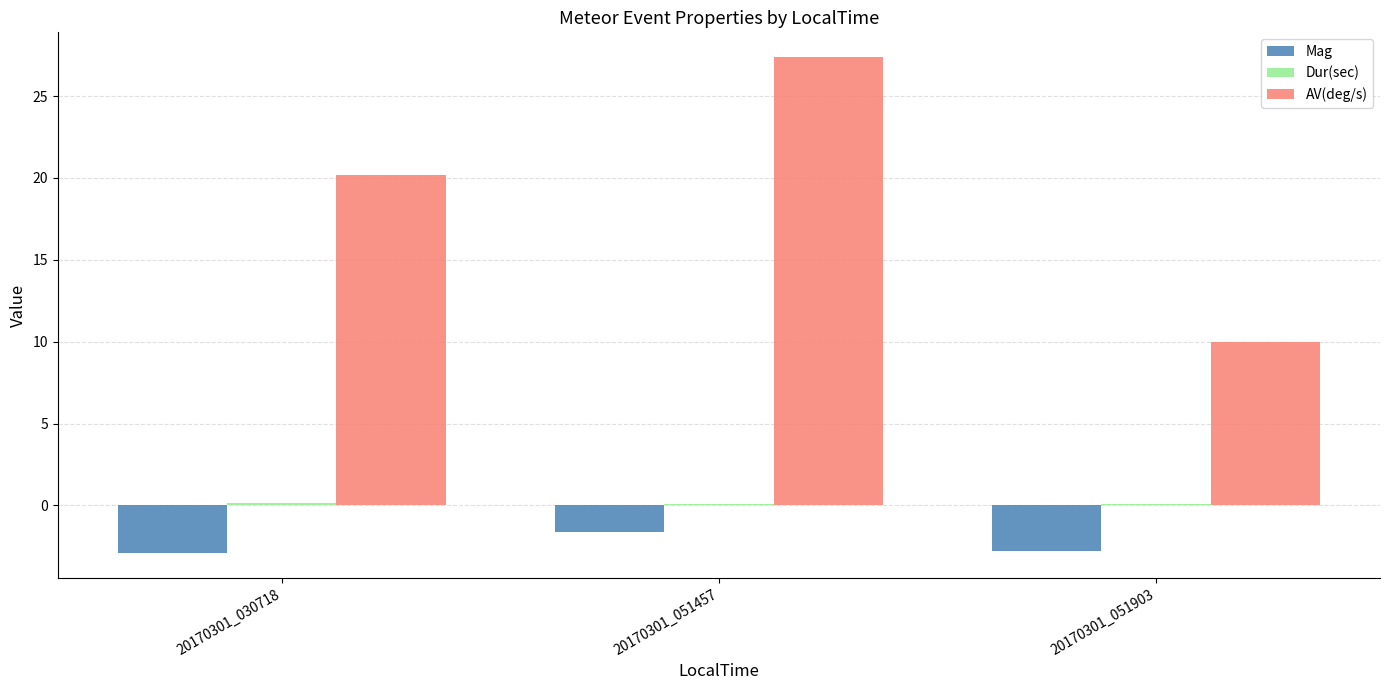

What is the maximum value for AV(deg/s)?

27.4